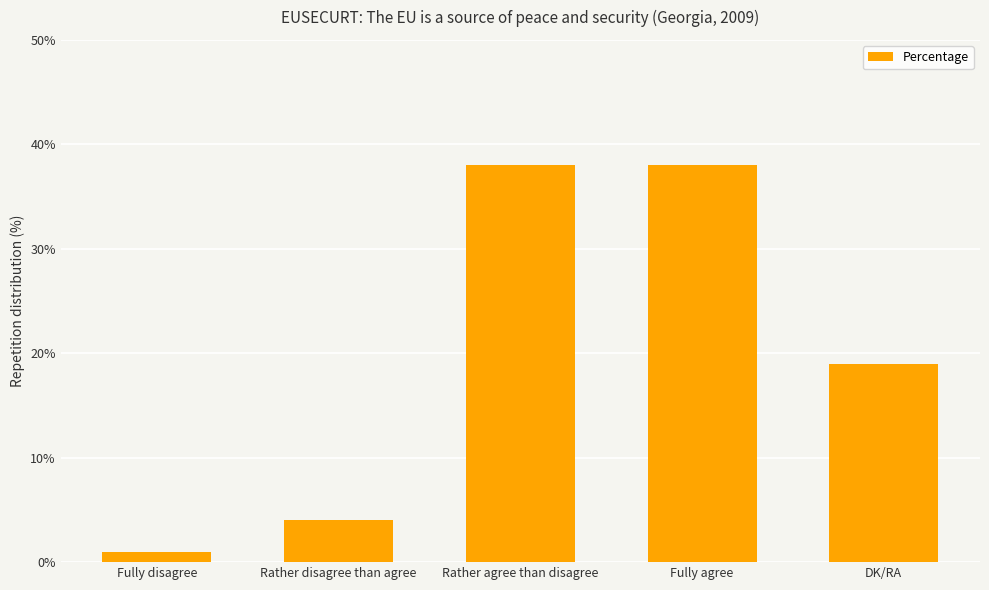

What is the difference between the values at Rather disagree than agree and DK/RA?

15